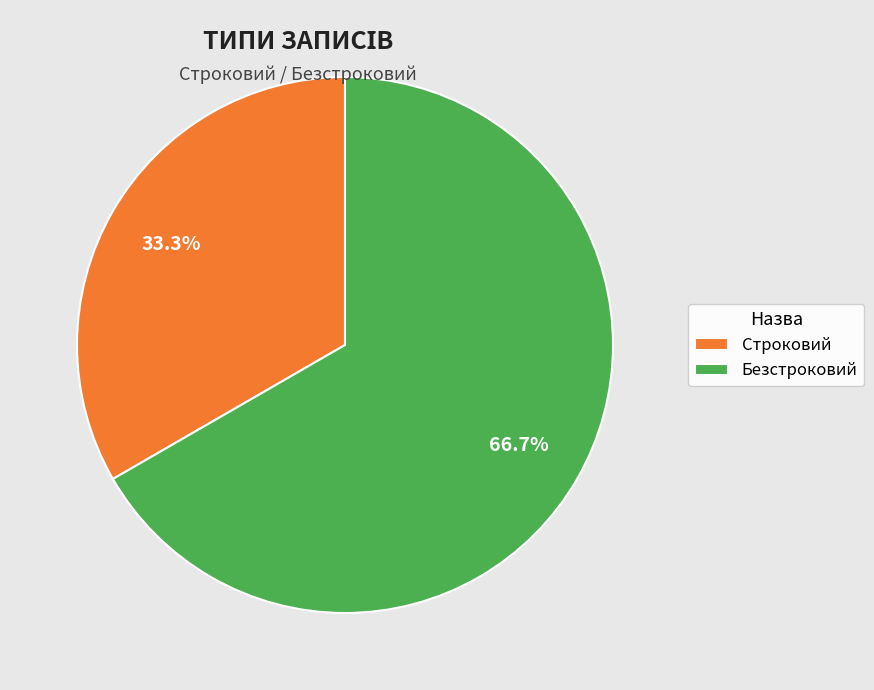

To the nearest percent, what is the average slice percentage?

50%